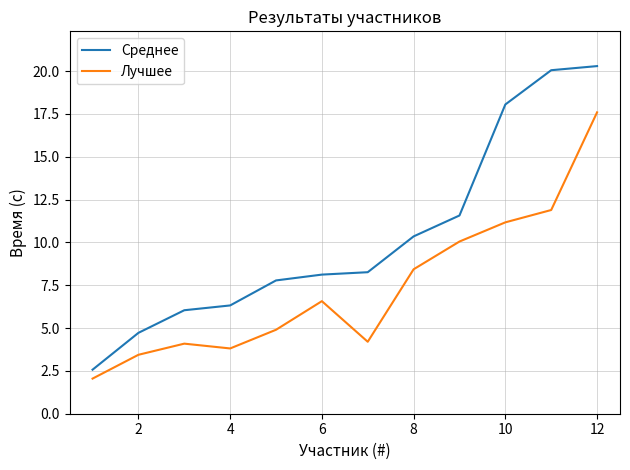

Which series has the largest range (max minus min)?

Среднее